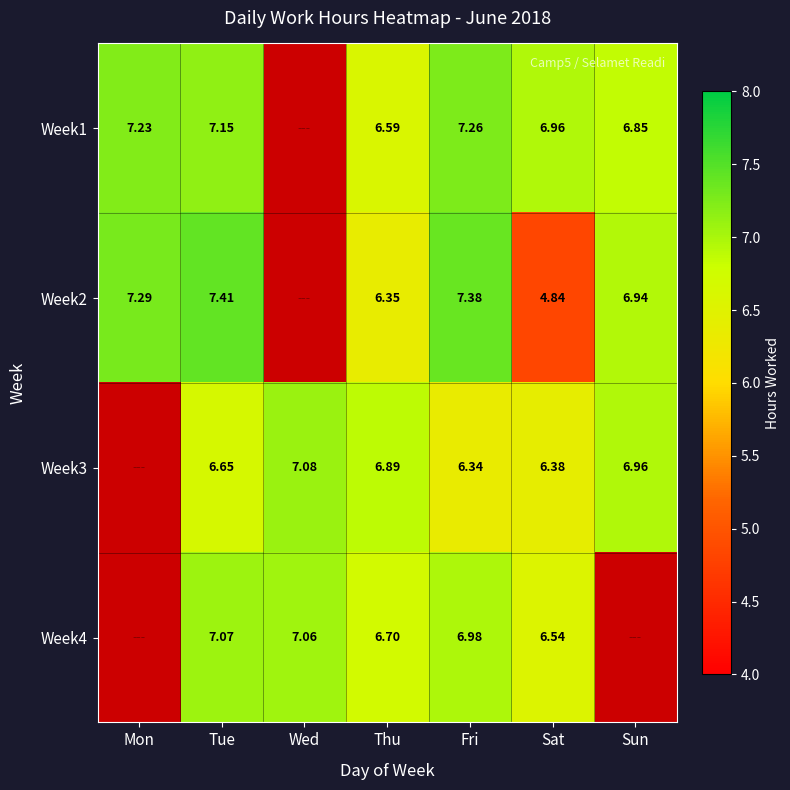

Is the value of Week4 at Thu greater than the value of Week2 at Fri?

No